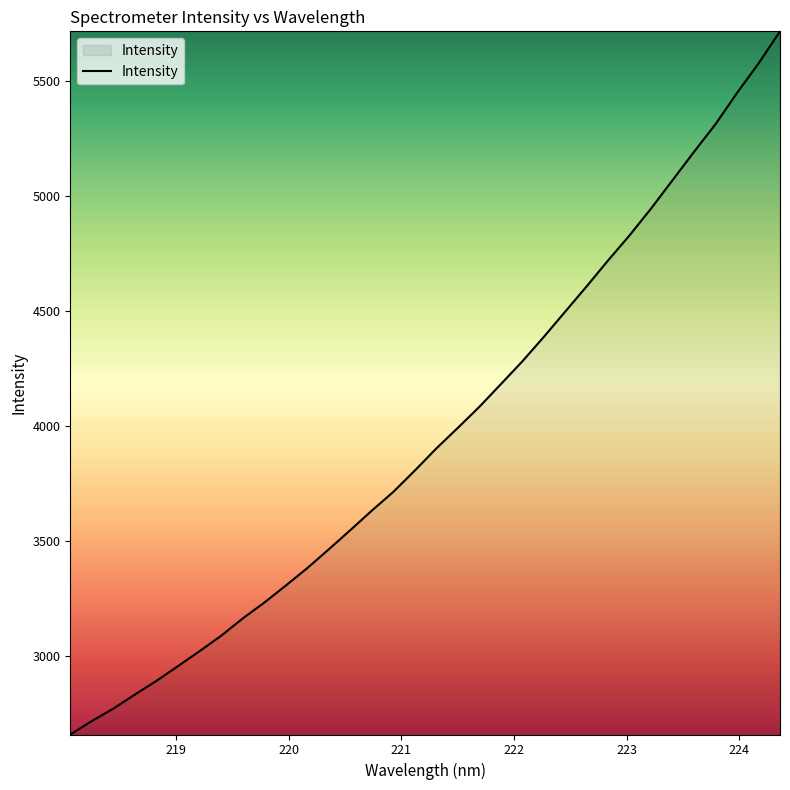

What is the maximum value shown in the chart?

5713.7